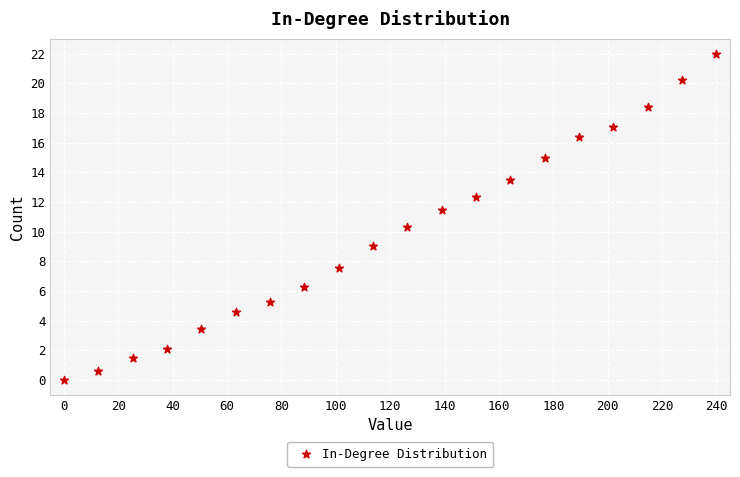

What is the range of Y values (max minus min)?

22.0